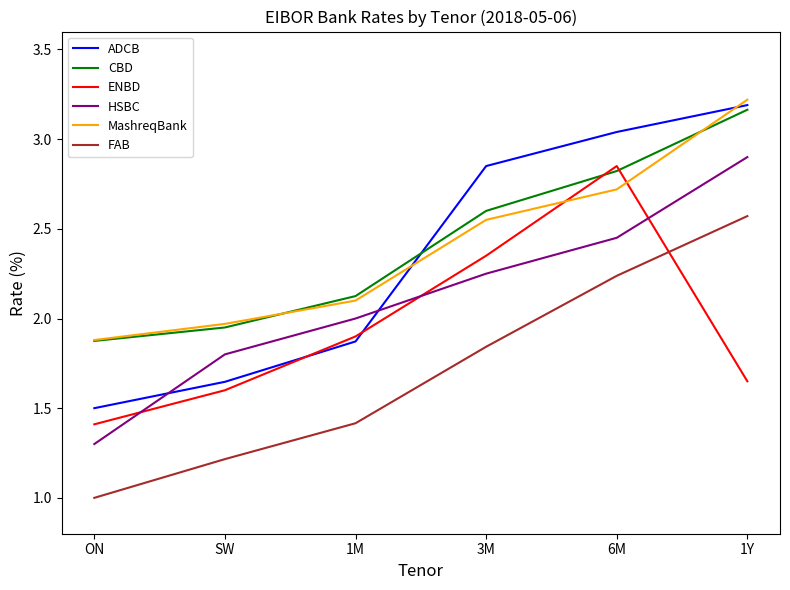

What position from the left is ON?

1